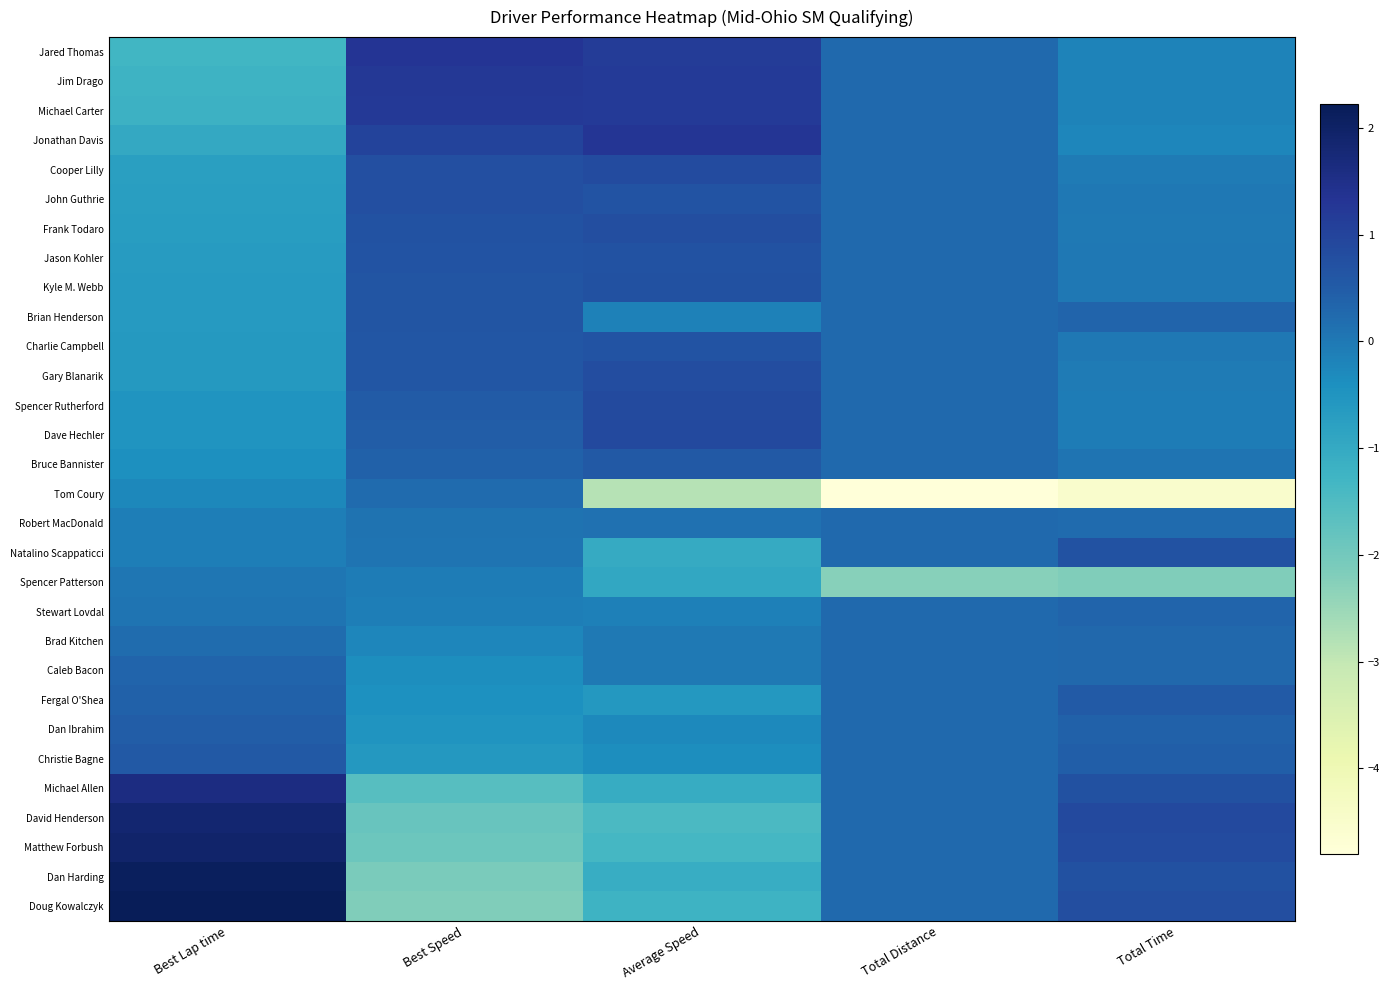

Which series changed the most between Best Lap time and Best Speed?

Doug Kowalczyk